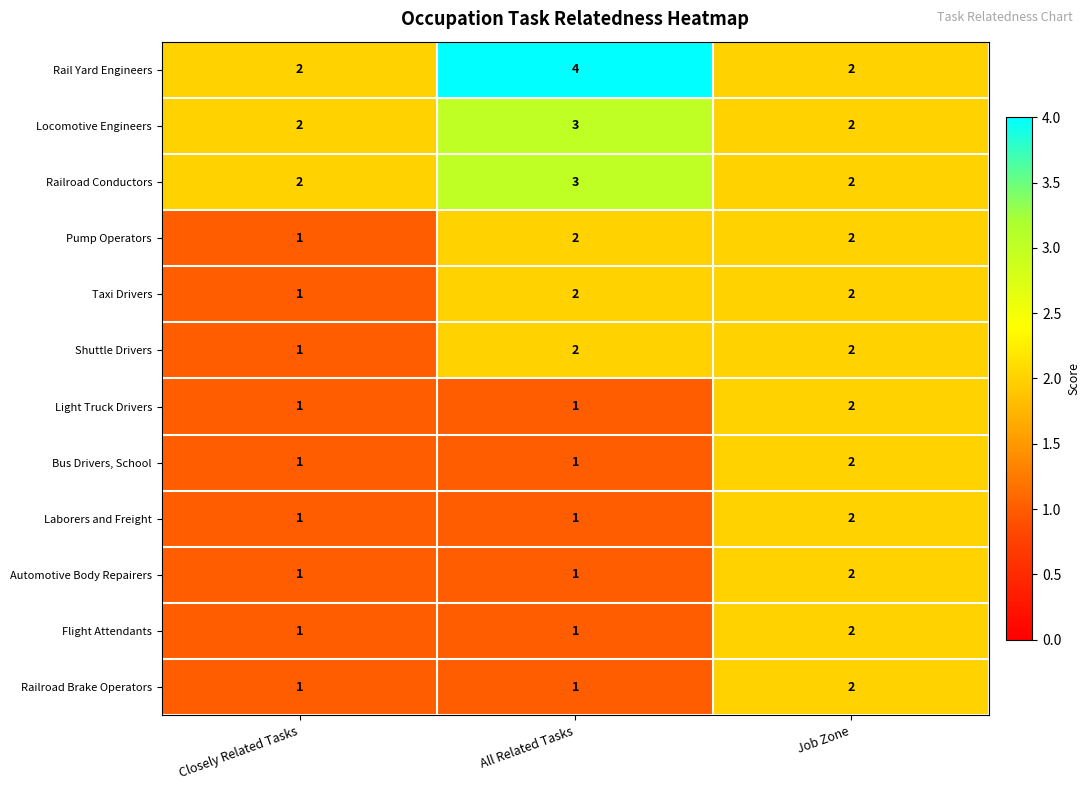

Which series has the largest total across all categories?

Rail Yard Engineers